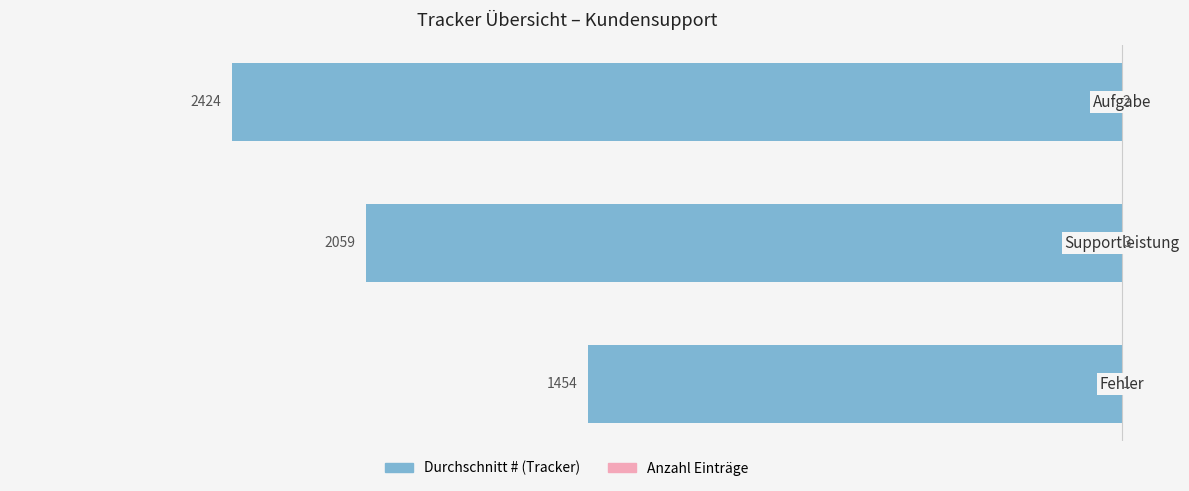

Reading left to right, what are all the values shown in this chart?

Durchschnitt #: 0=-1454	1=-2059	2=-2424
Anzahl: 0=1	1=3	2=2